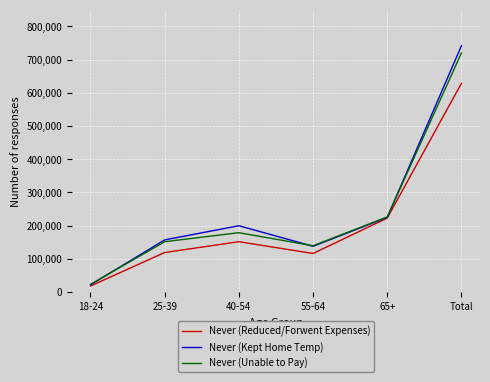

What is the difference between the second highest and second lowest values in the Never (Reduced/Forwent Expenses) series?

106587